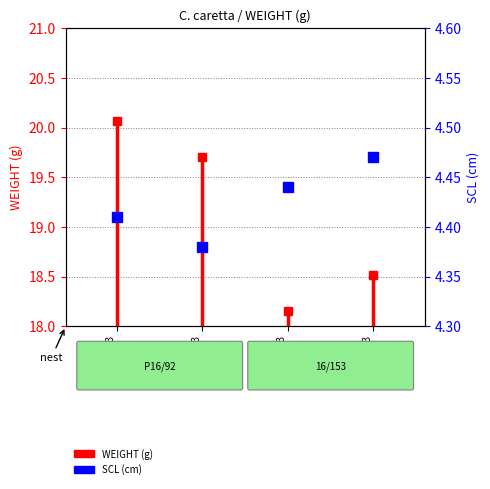

At which label is the value closest to 19?

Raceway 3
Row 1